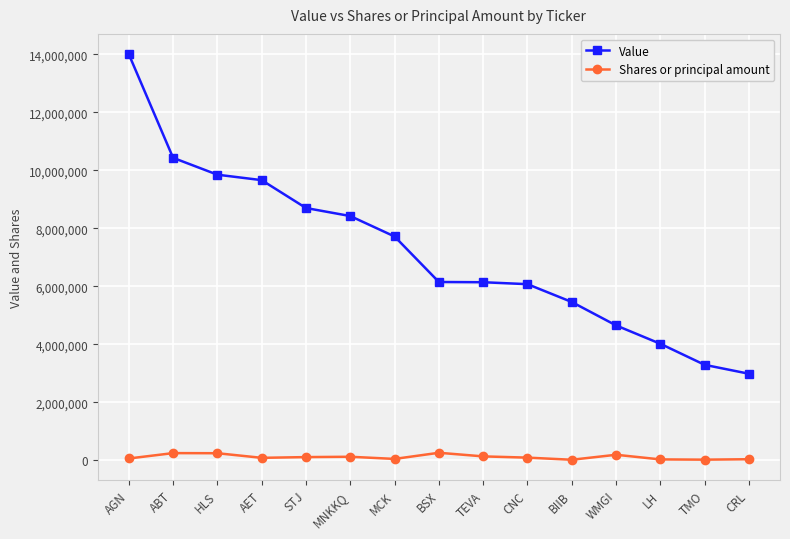

How many lines are shown in the chart?

2